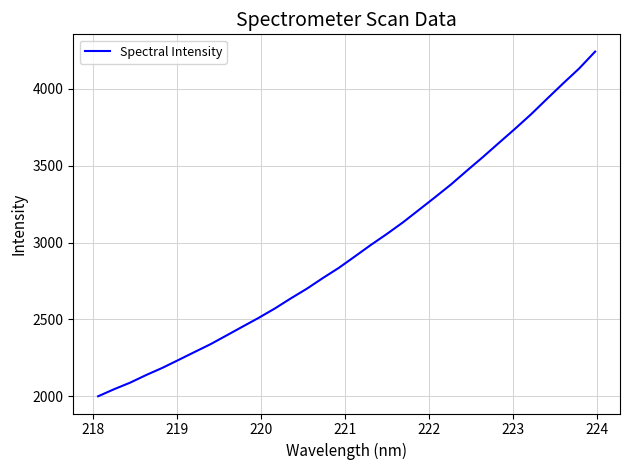

What is the minimum value shown in the chart?

2000.3